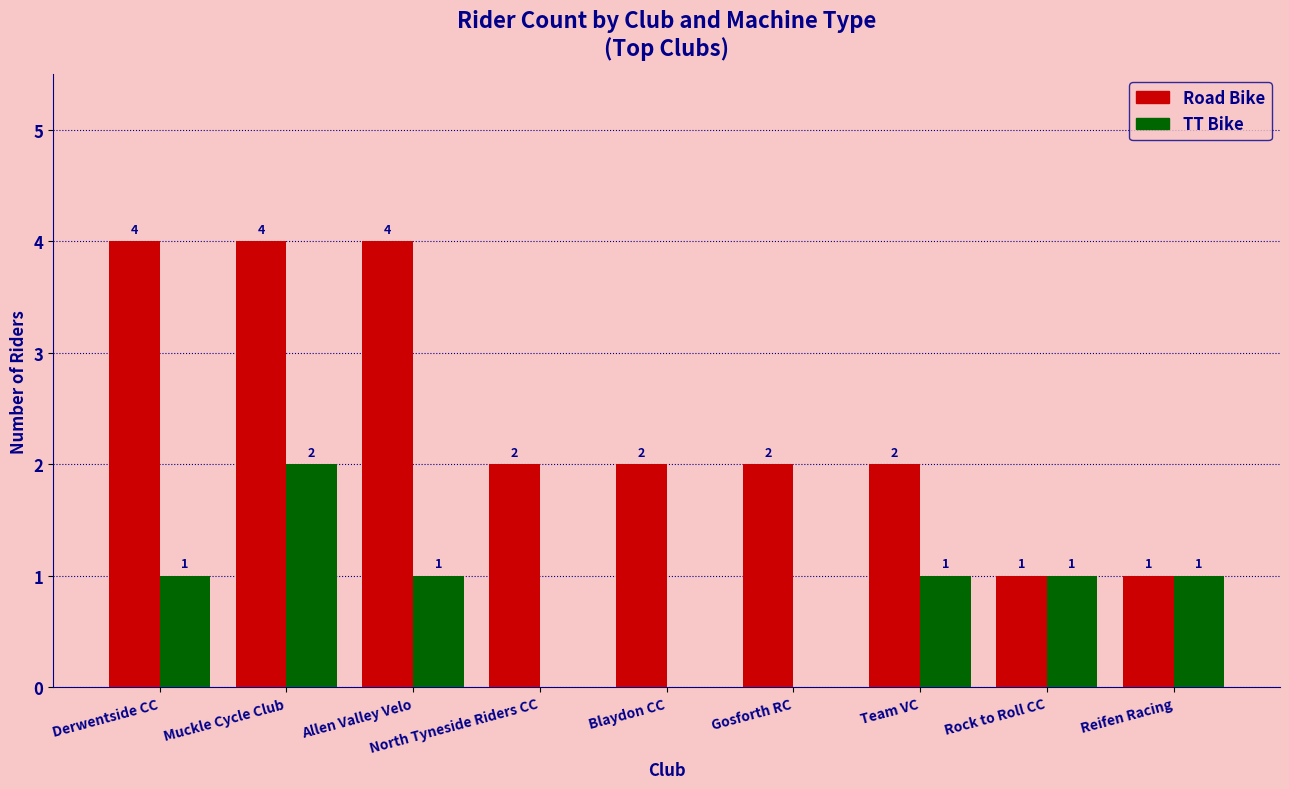

True or false: TT Bike has a value of 1 at Team VC.

True